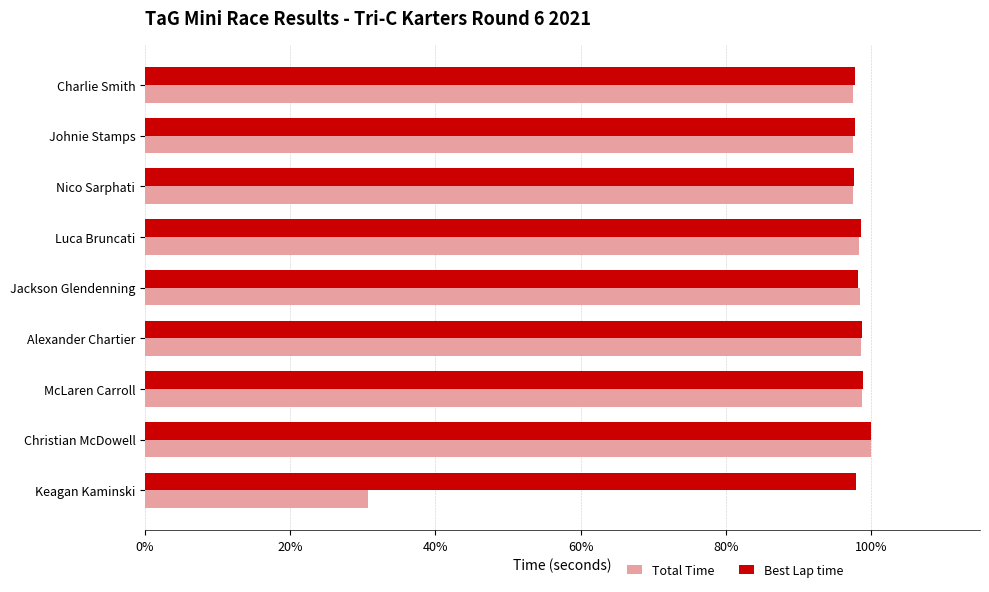

What are all the series names shown in the legend?

Total Time, Best Lap time